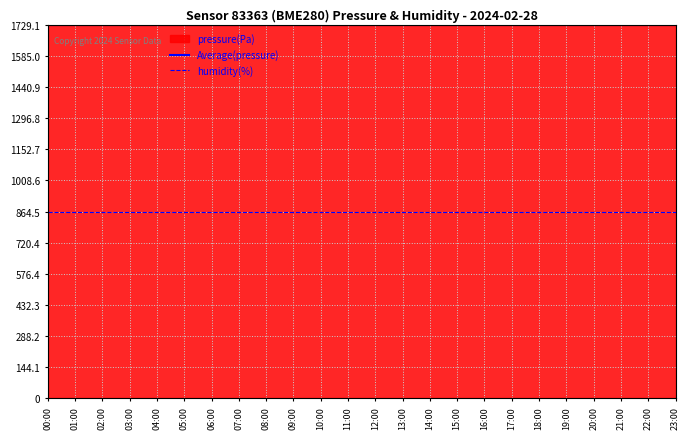

Rank the series by their average value, from highest to lowest.

Average(pressure), humidity(%)